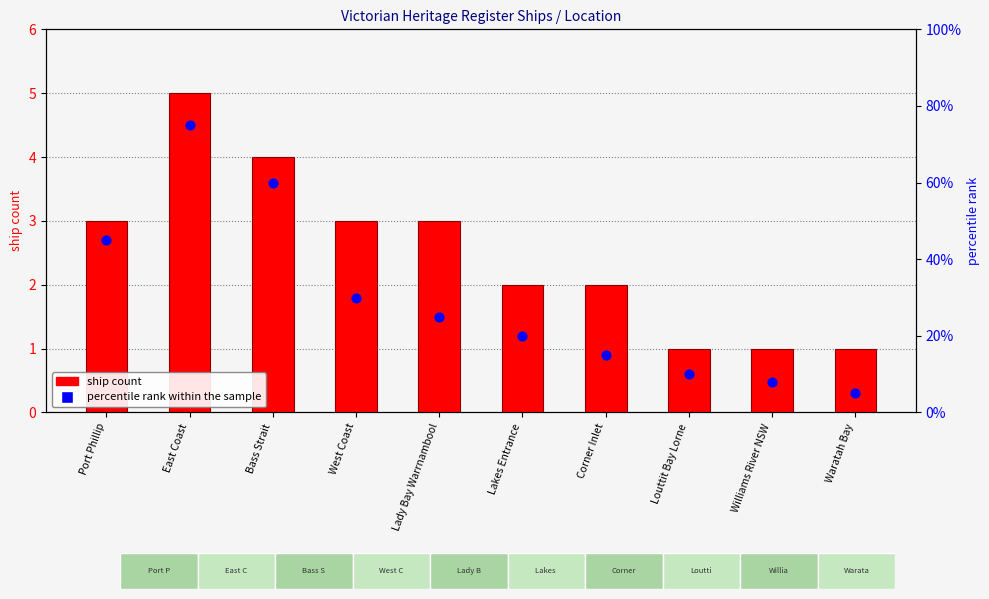

What are all the series names shown in the legend?

ship count, percentile rank within the sample